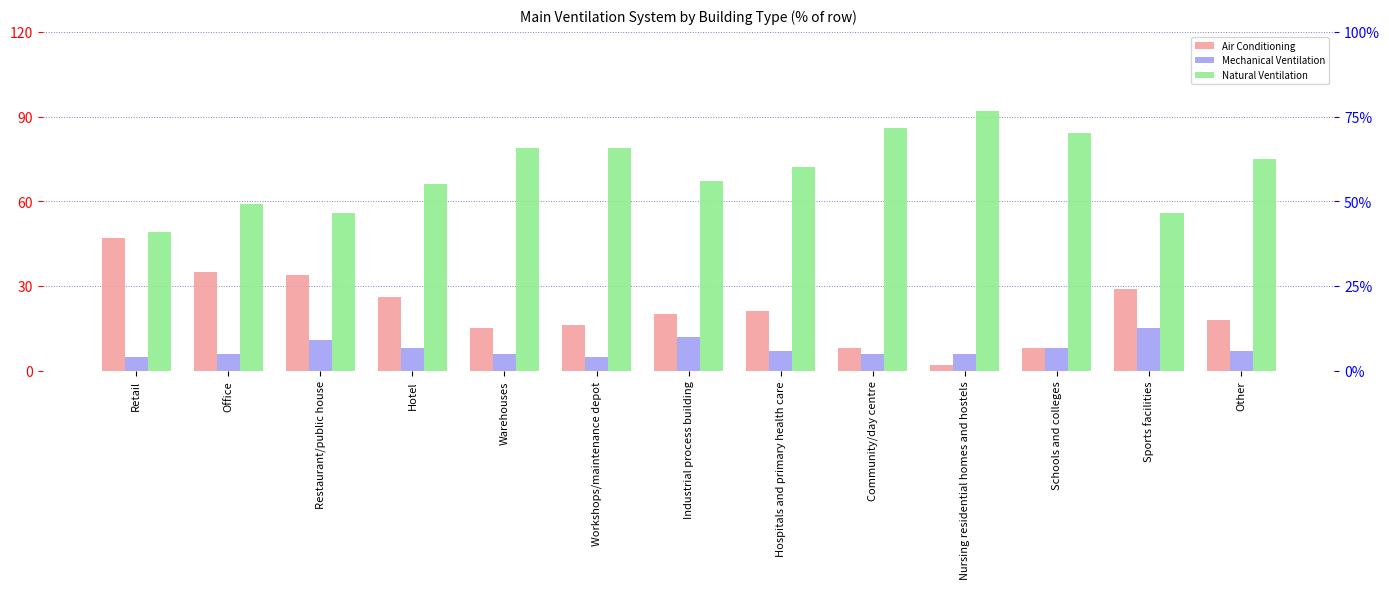

What is the minimum value for Natural Ventilation?

49